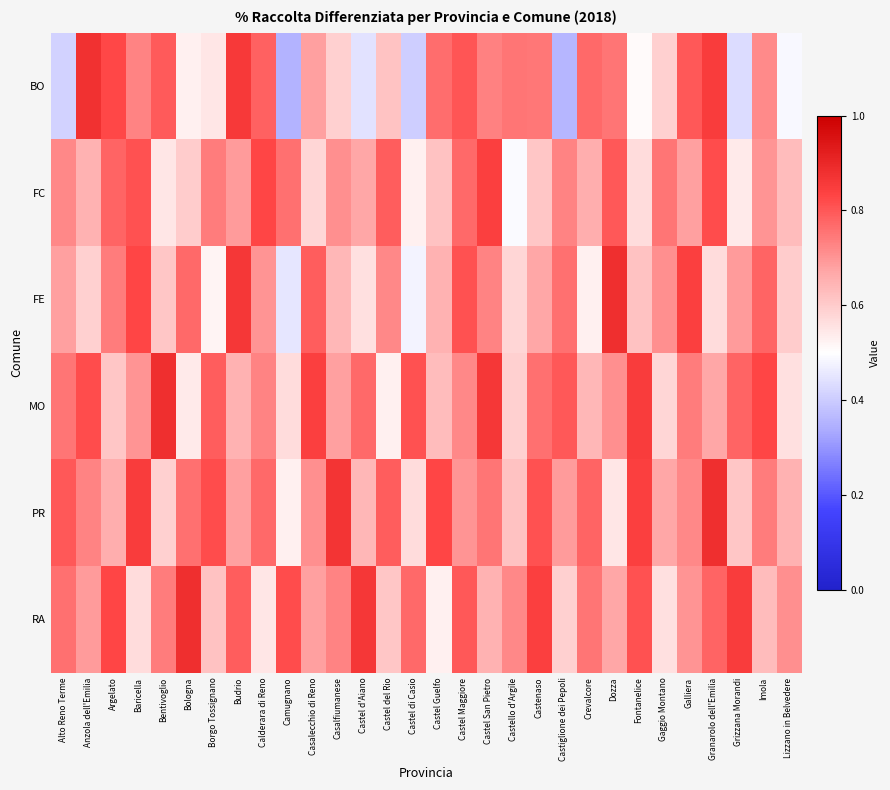

At which category is the sum across all series the highest?

Castel Maggiore